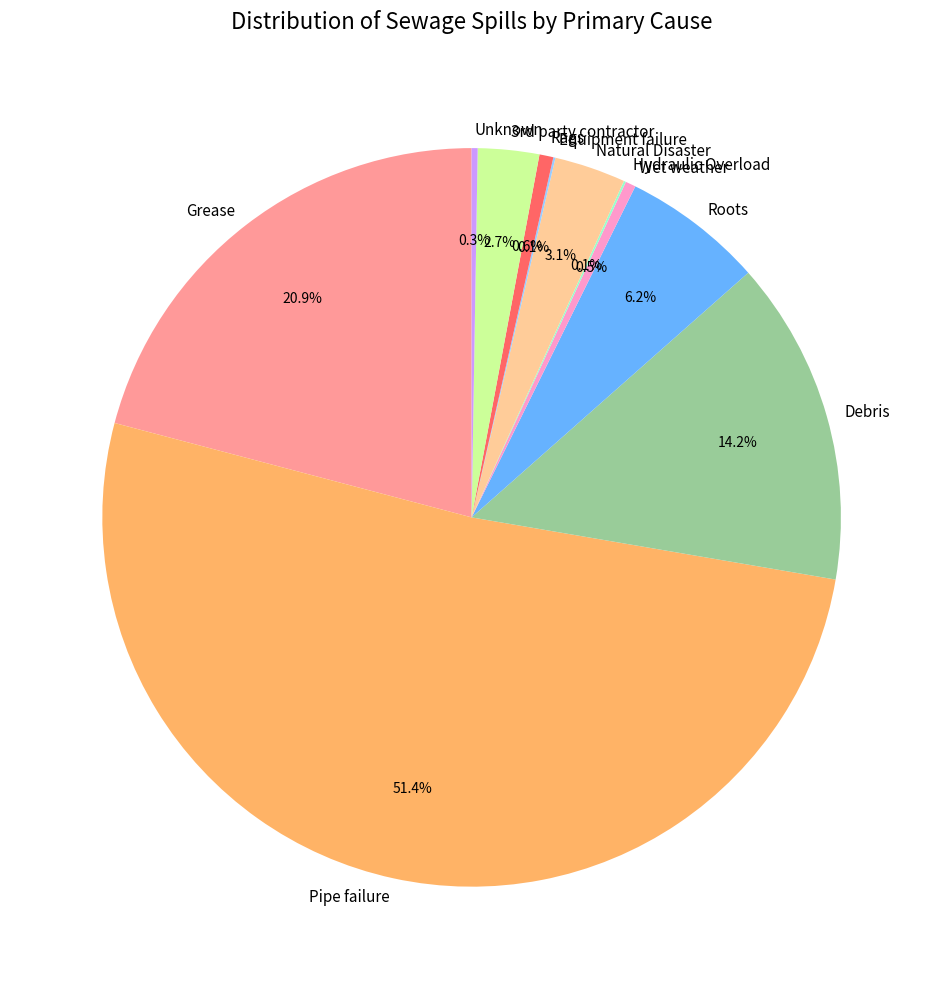

What is the largest slice in the pie chart?

Pipe failure